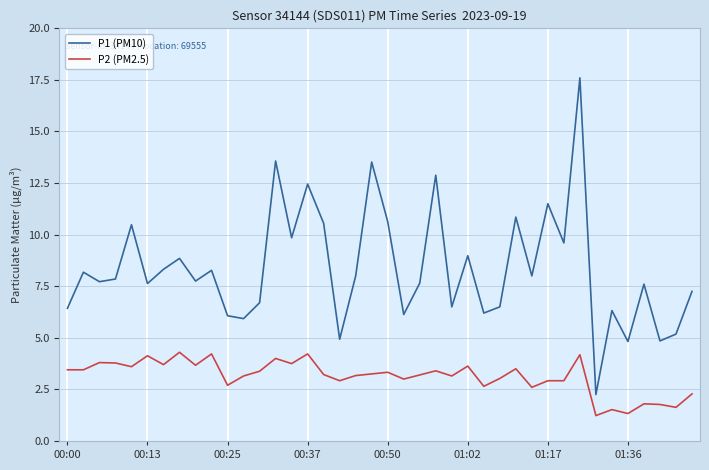

Rank the series by their maximum value, from lowest to highest.

P2 (PM2.5), P1 (PM10)